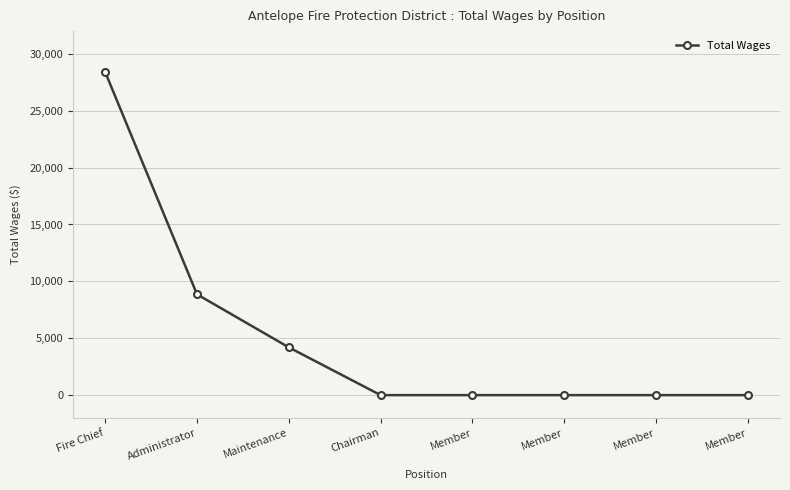

Reading right to left, transcribe all the data shown in this chart.

0	0	0	0	0	4200	8861	28400